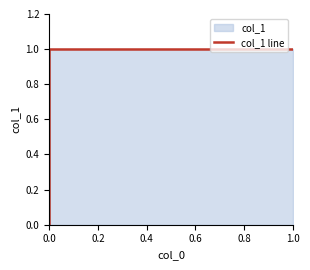

Is it true that the value at 0.2 is 1.0?

True